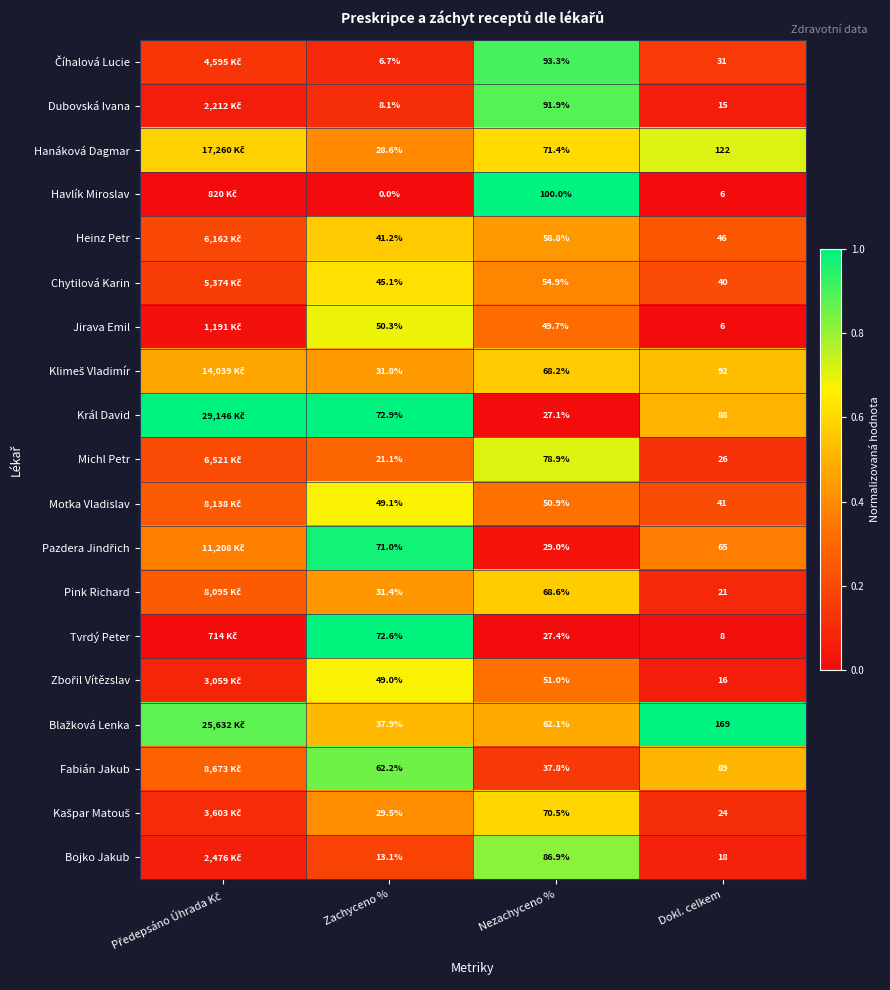

What is the maximum value shown in the chart?

1.0